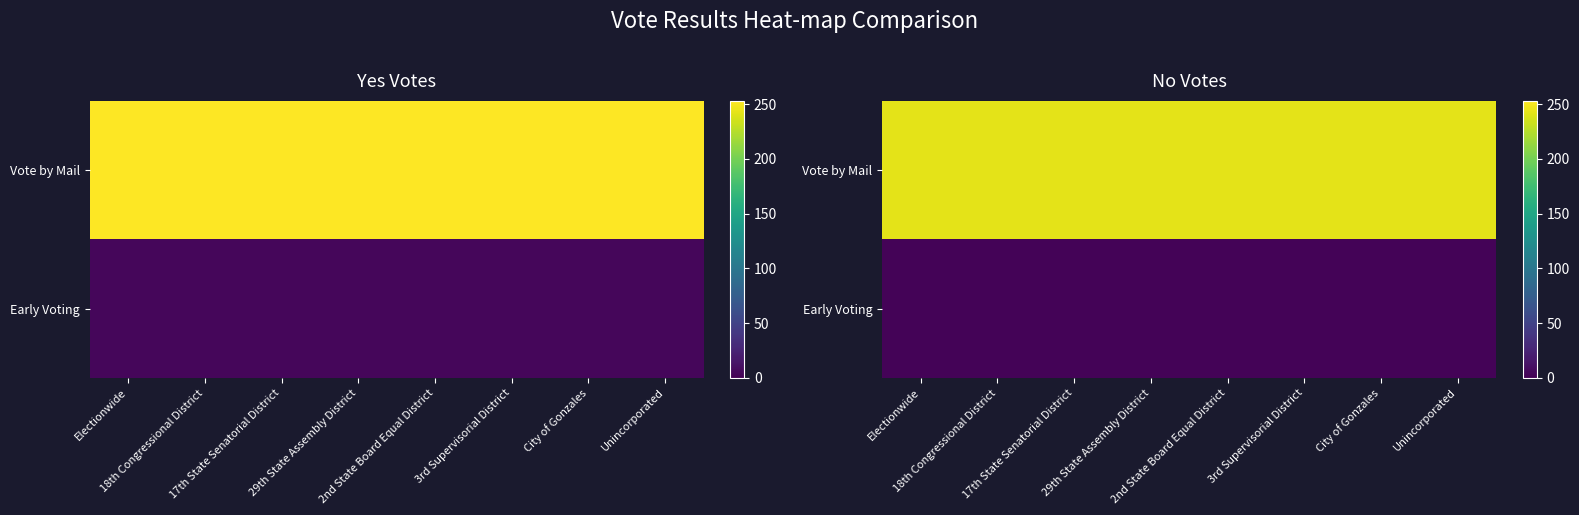

The value of Vote by Mail at Unincorporated is 80. True or false?

False